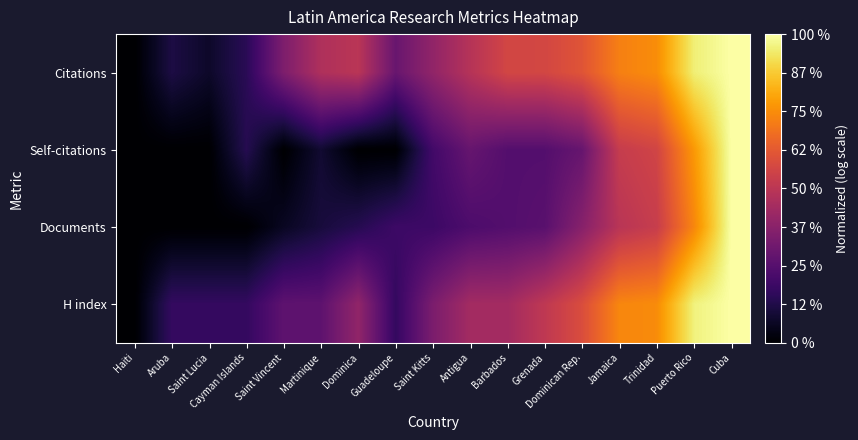

Count the number of data series in this chart.

4